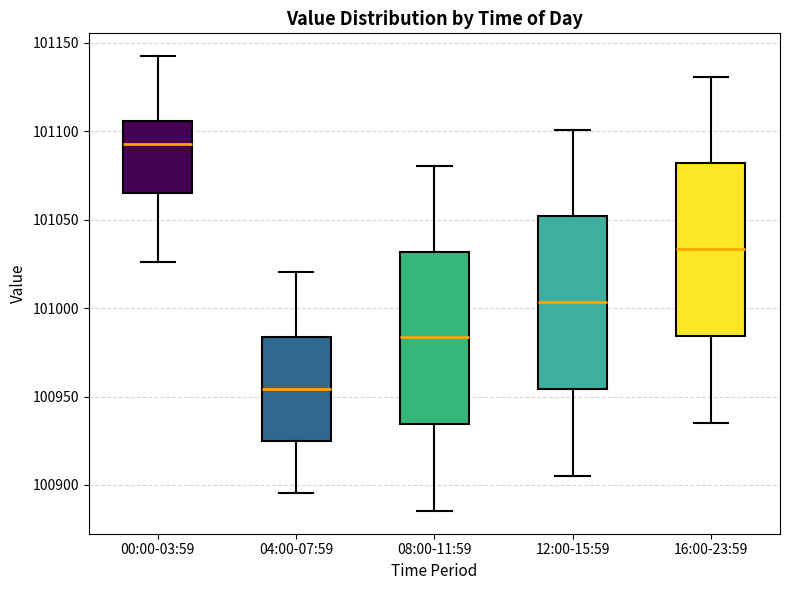

Reading left to right, transcribe this box plot: for each box, give where its median line is, the range the box spans, and where its two whiskers end, as read against the y-axis. The values are not printed on the chart, so give them approximately, as read against the axis.

00:00-03:59: median 101095, box 101065 to 101105, whiskers 101025 to 101145
04:00-07:59: median 100955, box 100925 to 100985, whiskers 100895 to 101020
08:00-11:59: median 100985, box 100935 to 101030, whiskers 100885 to 101080
12:00-15:59: median 101005, box 100955 to 101050, whiskers 100905 to 101100
16:00-23:59: median 101035, box 100985 to 101080, whiskers 100935 to 101130